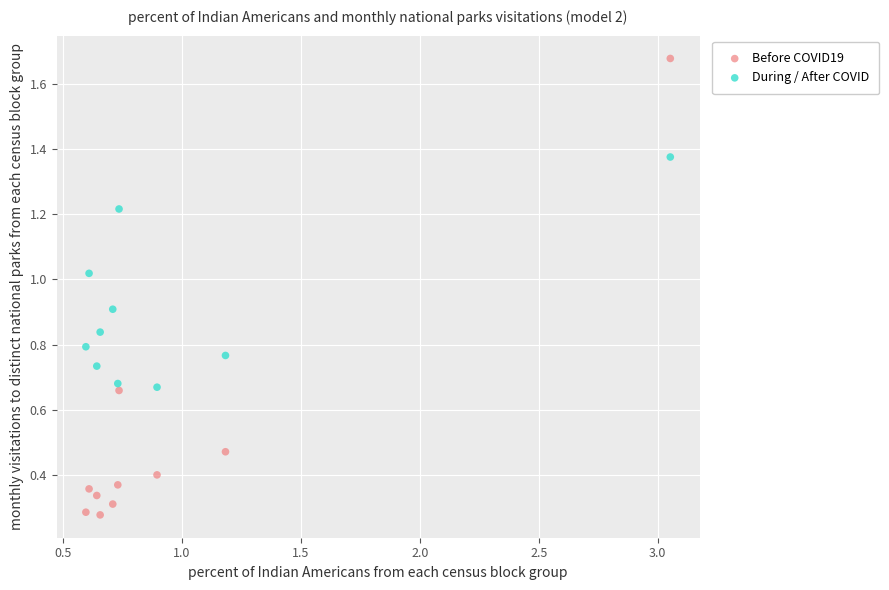

What are all the series names shown in the legend?

Before COVID19, During / After COVID